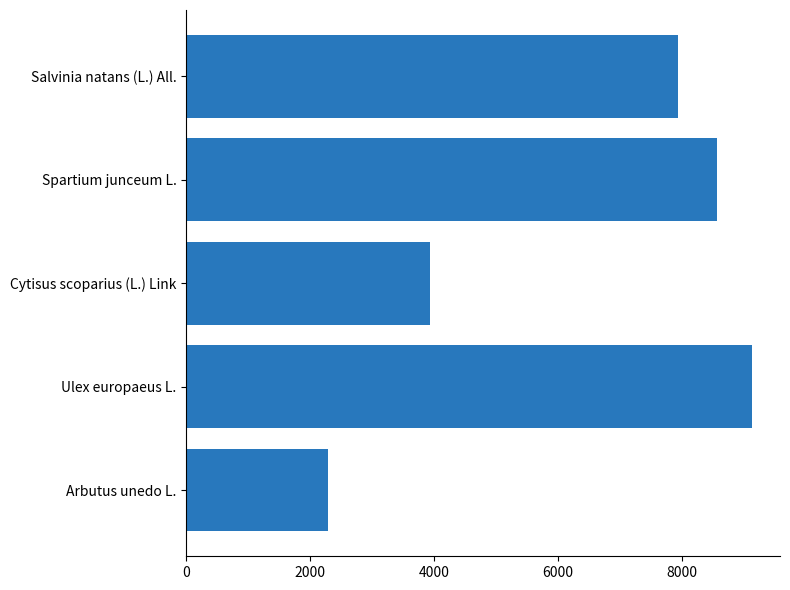

At which label is the value closest to 5707?

Cytisus scoparius (L.) Link